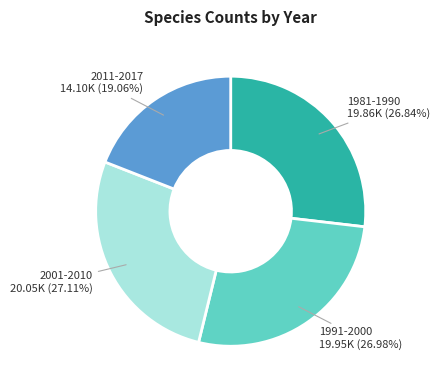

Is there a majority slice in this chart?

No